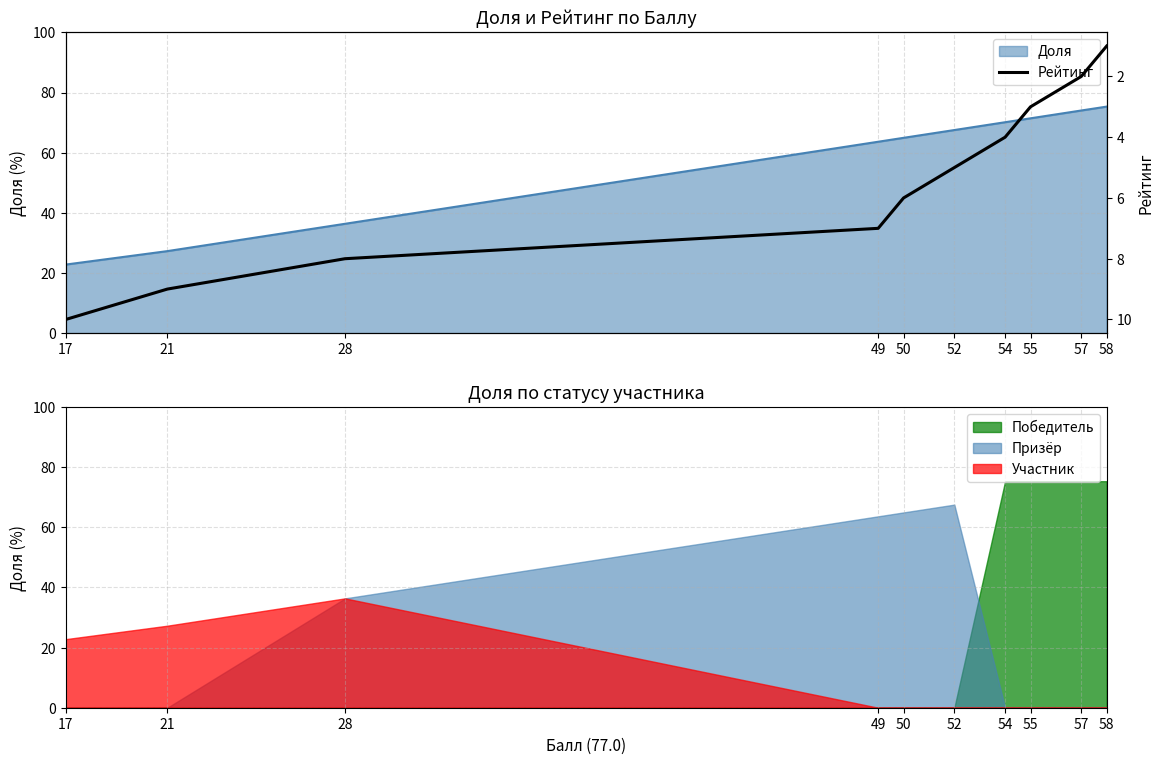

True or false: there are more than 1 points higher than both neighbors.

False